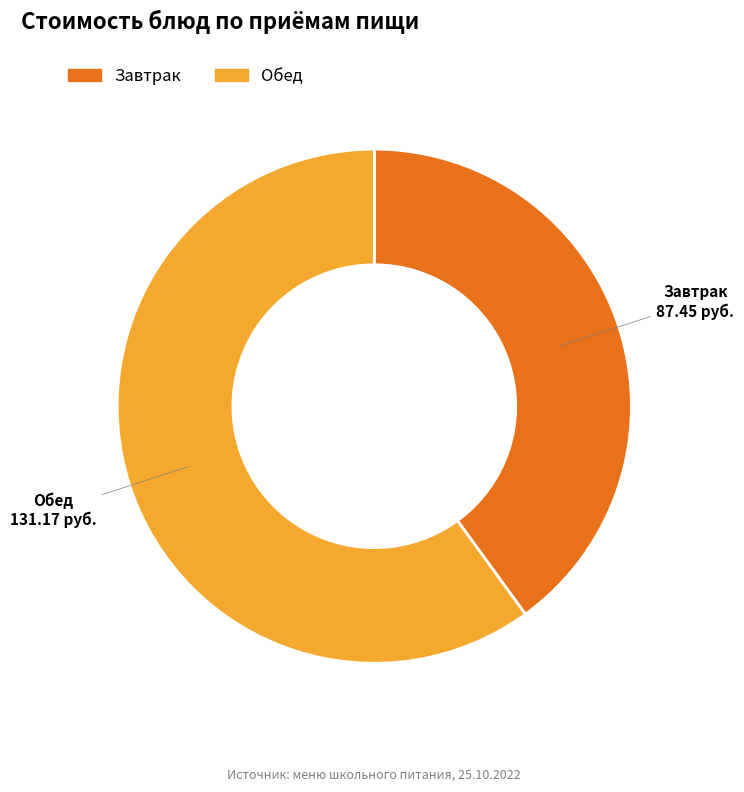

Is there any slice that represents more than half of the pie?

Yes